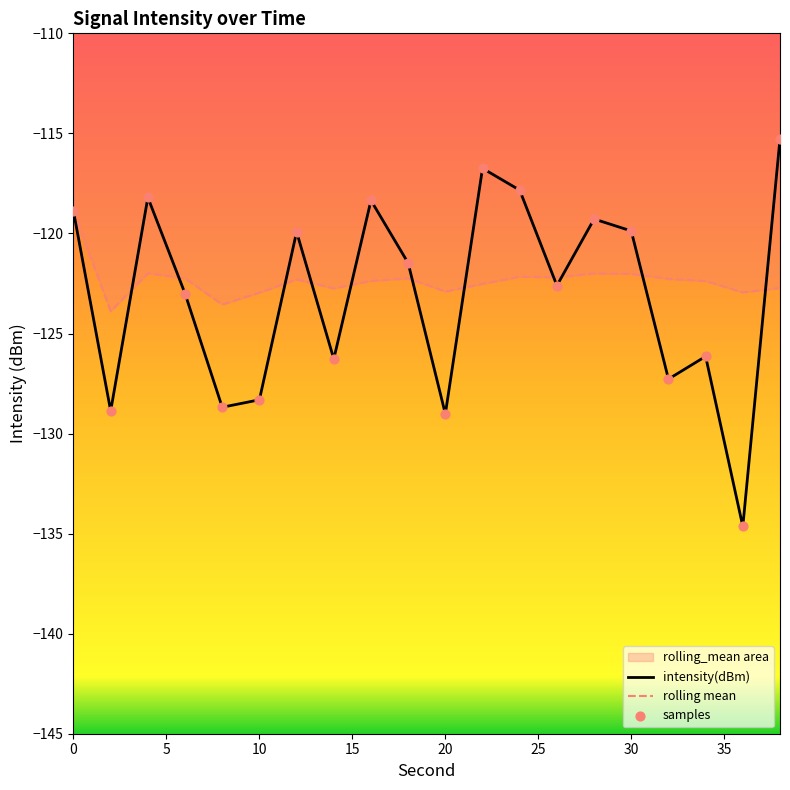

Which series has the largest Y range (max minus min)?

intensity(dBm)